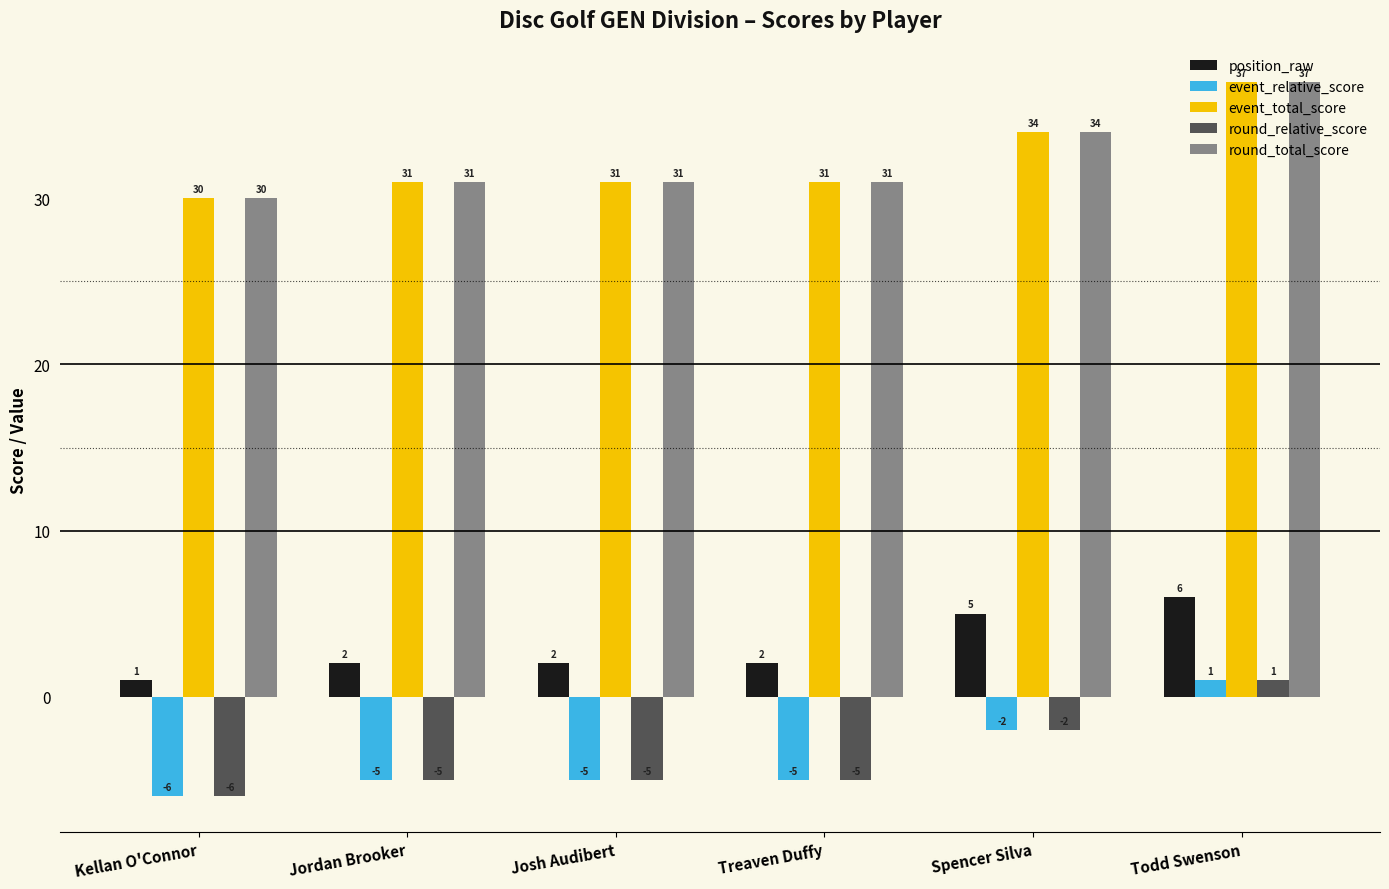

How many position_raw values are between 2 and 5?

4